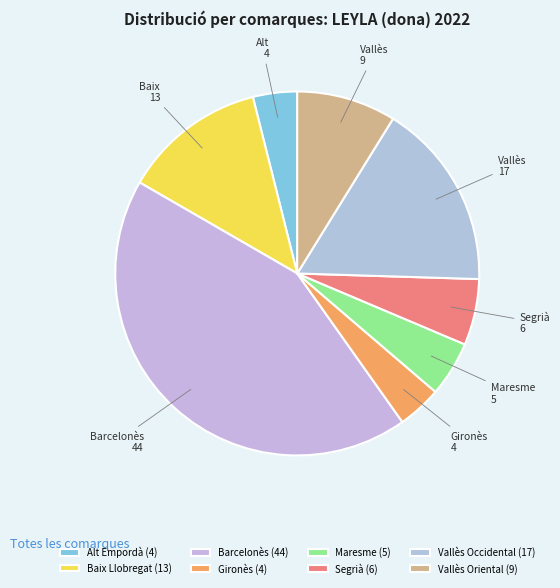

Rank the categories by value from highest to lowest.

Barcelonès, Vallès Occidental, Baix Llobregat, Vallès Oriental, Segrià, Maresme, Alt Empordà, Gironès